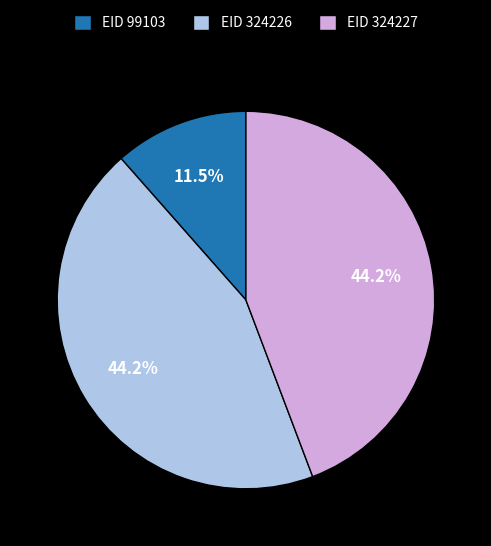

Is there any slice that represents more than half of the pie?

No